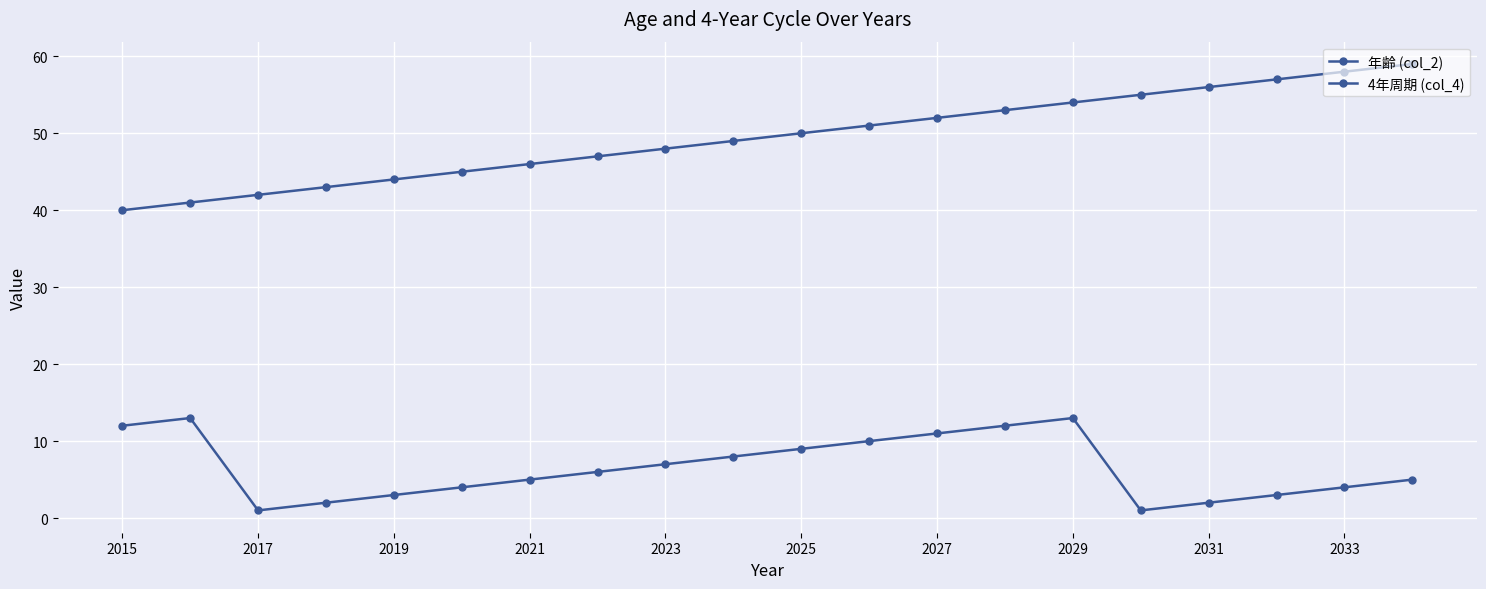

True or false: 4年周期 (col_4) and 年齢 (col_2) intersect in this chart.

False